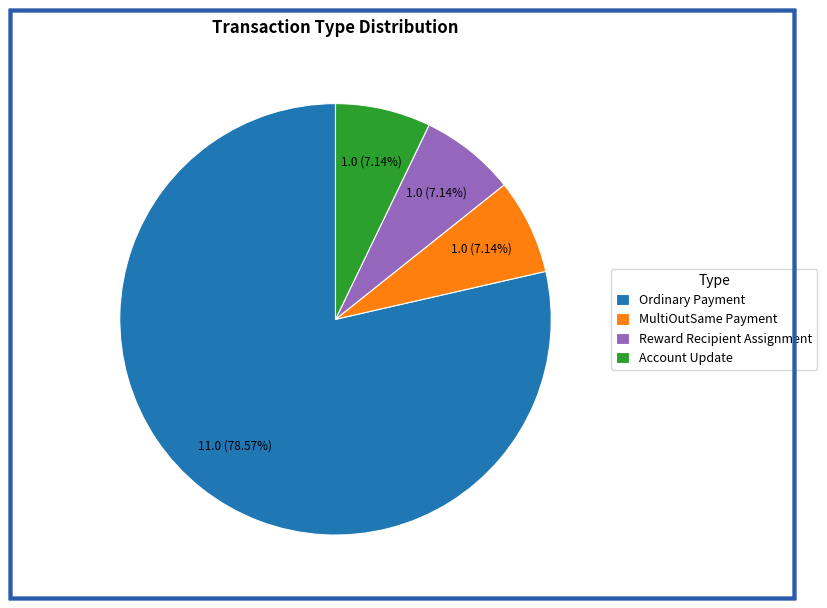

What is the largest slice in the pie chart?

Ordinary Payment